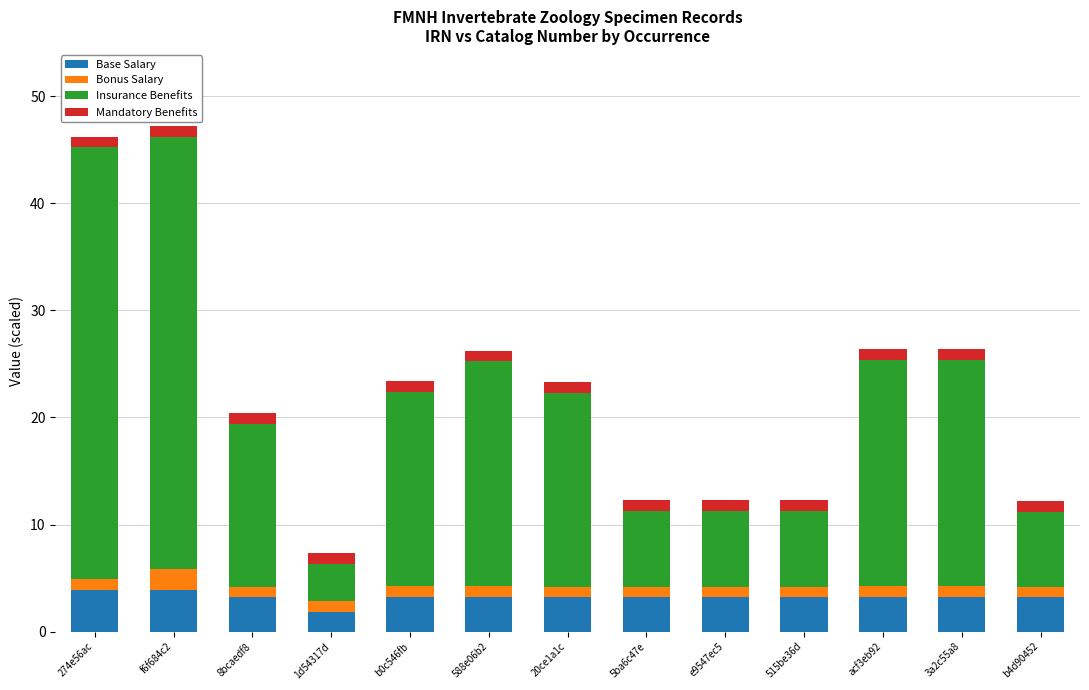

What is the highest value of the Base Salary series?

3.9